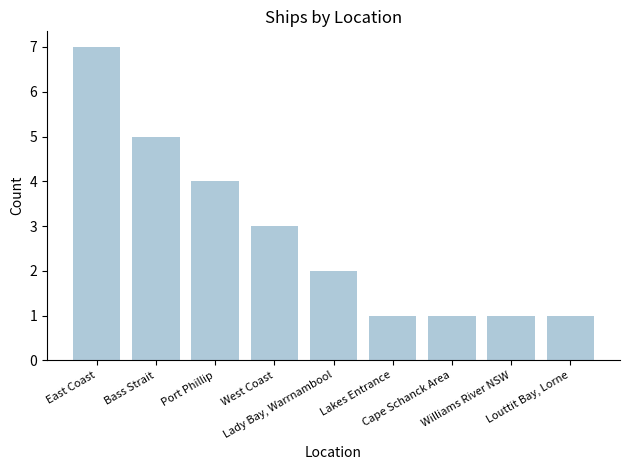

Which has a higher value, Bass Strait or East Coast?

East Coast